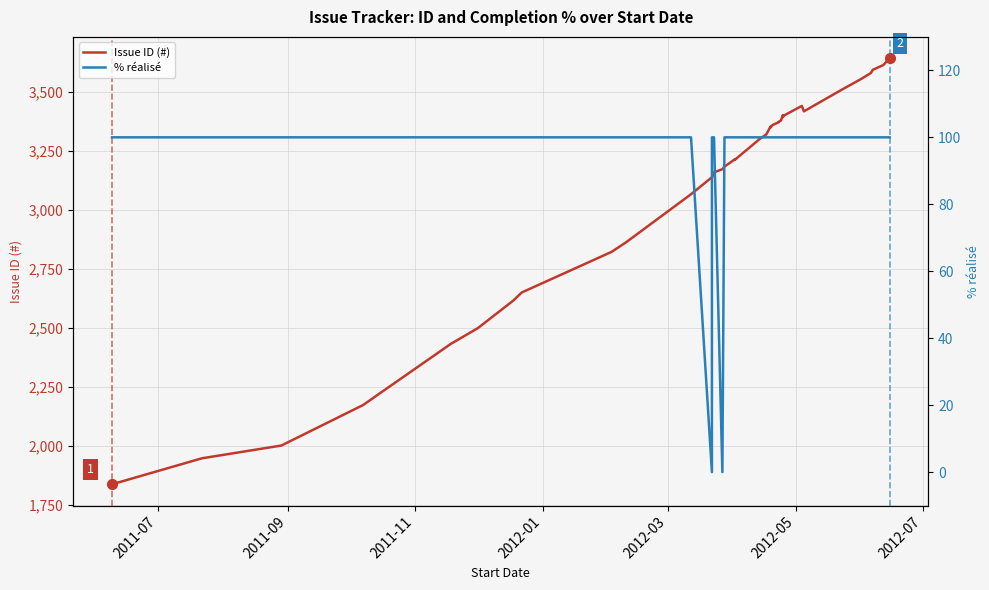

What is the spread (max minus min) of values at 2011-07?

1738